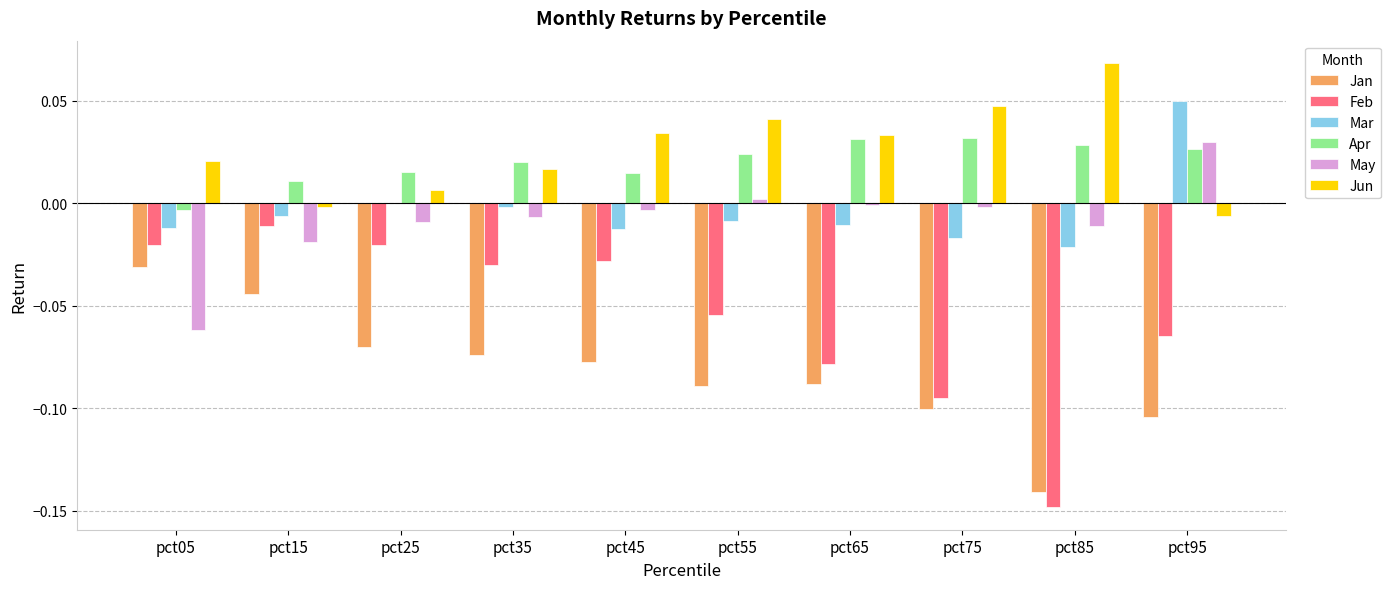

Which category has the highest value across all series?

pct85